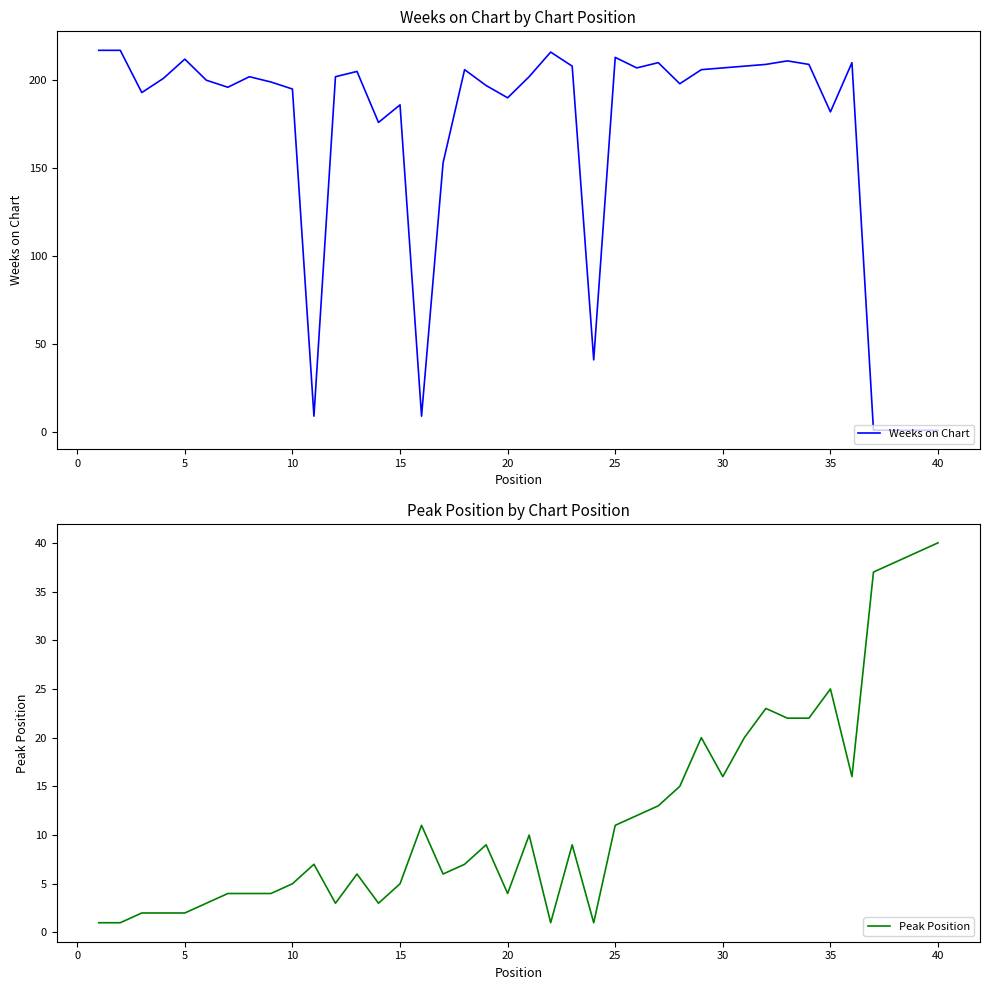

What is the highest value of the Peak Position series?

40